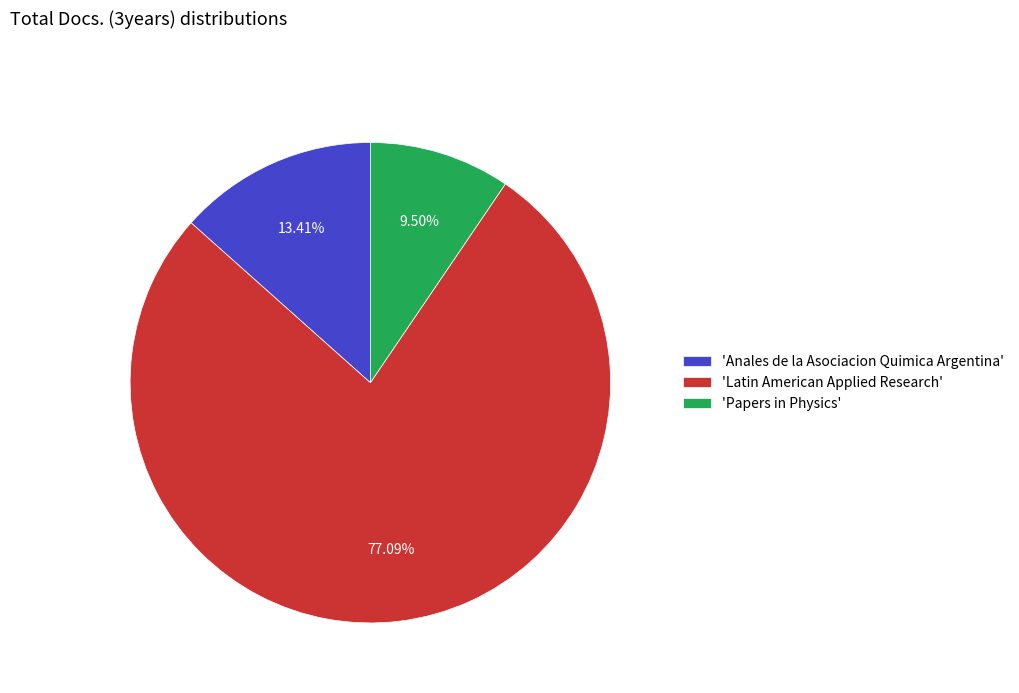

Is 'Latin American Applied Research' the majority of the pie?

Yes